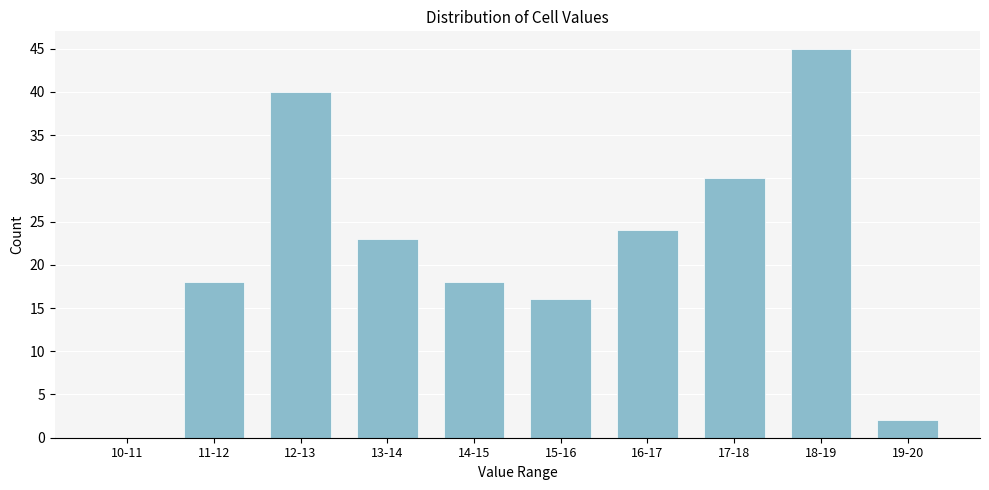

Reading left to right, what are all the values shown in this chart?

10-11=0	11-12=18	12-13=40	13-14=23	14-15=18	15-16=16	16-17=24	17-18=30	18-19=45	19-20=2